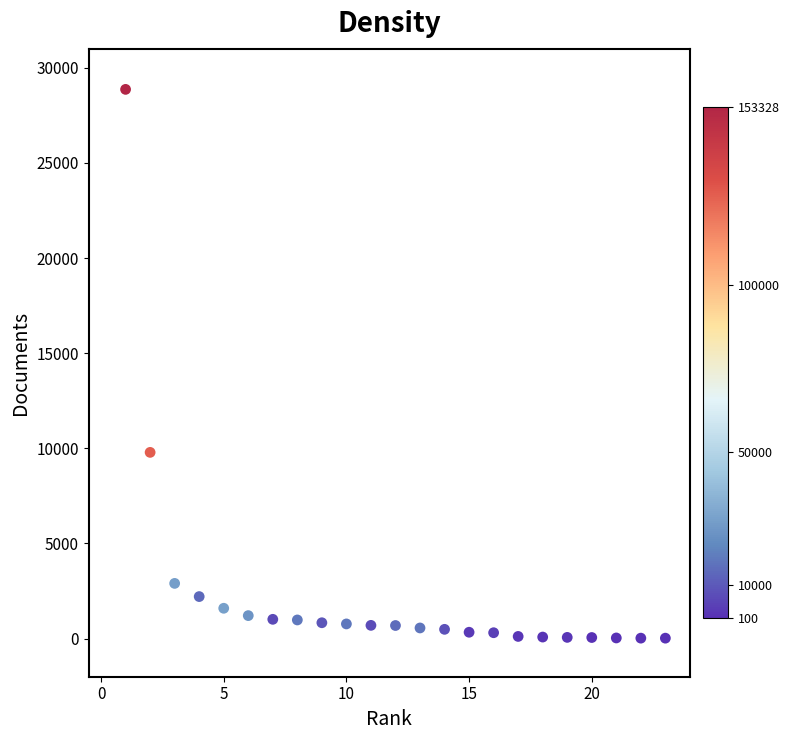

What Y value in the scatter plot is closest to 14443?

9788